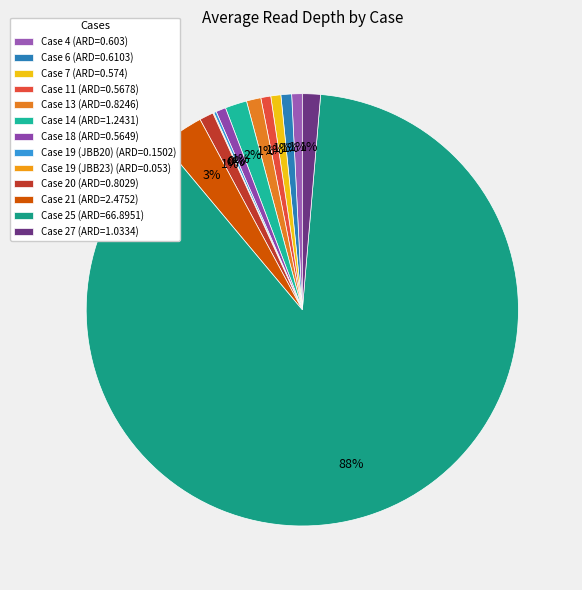

Between Case 19 (JBB20) and Case 13, which is larger?

Case 13